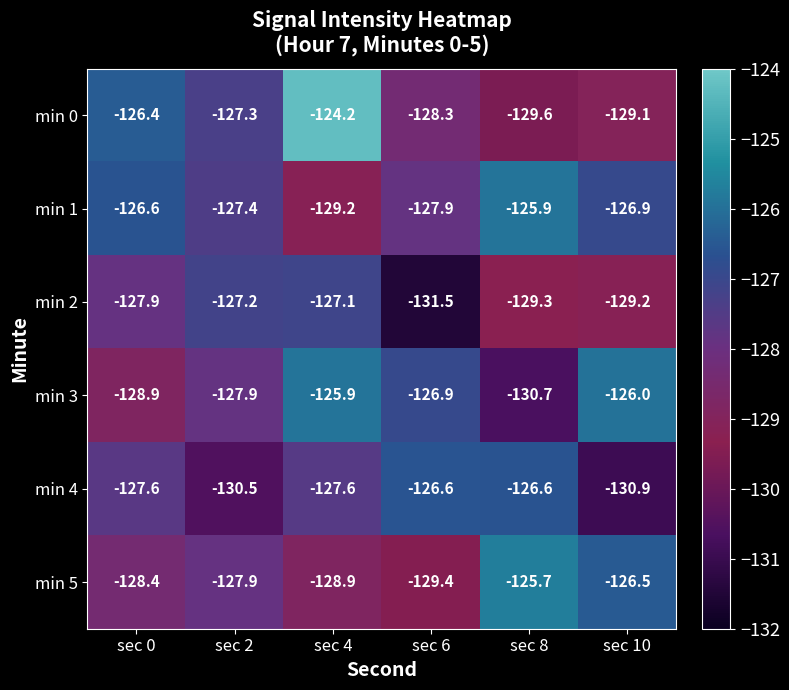

What is the total value across all series at sec 0?

-765.8